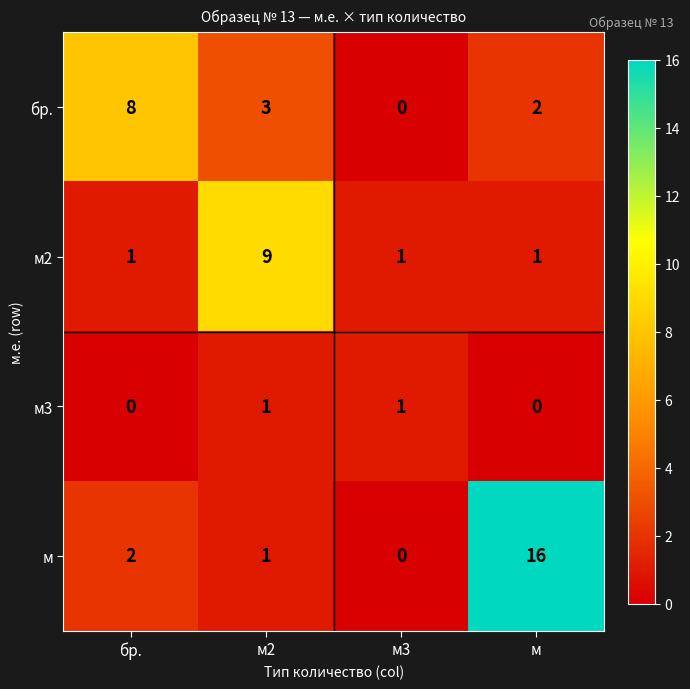

Reading right to left, what are all the values shown in this chart?

бр.: 2	0	3	8
м2: 1	1	9	1
м3: 0	1	1	0
м: 16	0	1	2